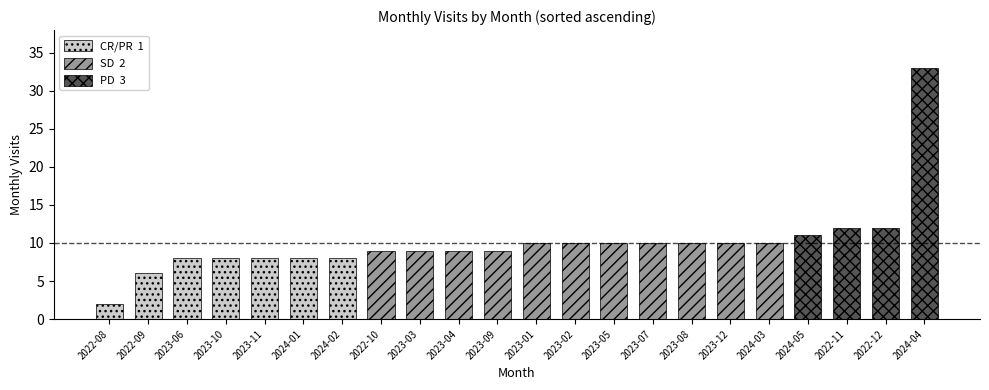

What is the label of the 1st bar from the left?

2022-08